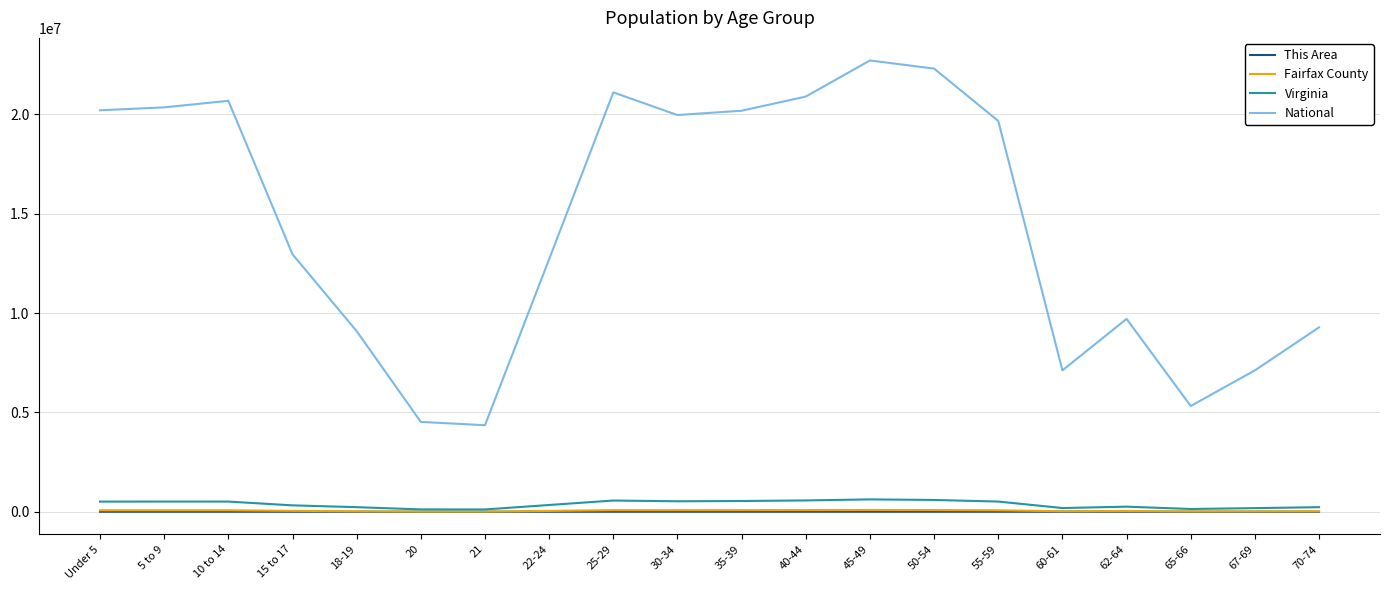

At how many categories does at least one series exceed 2865703?

20